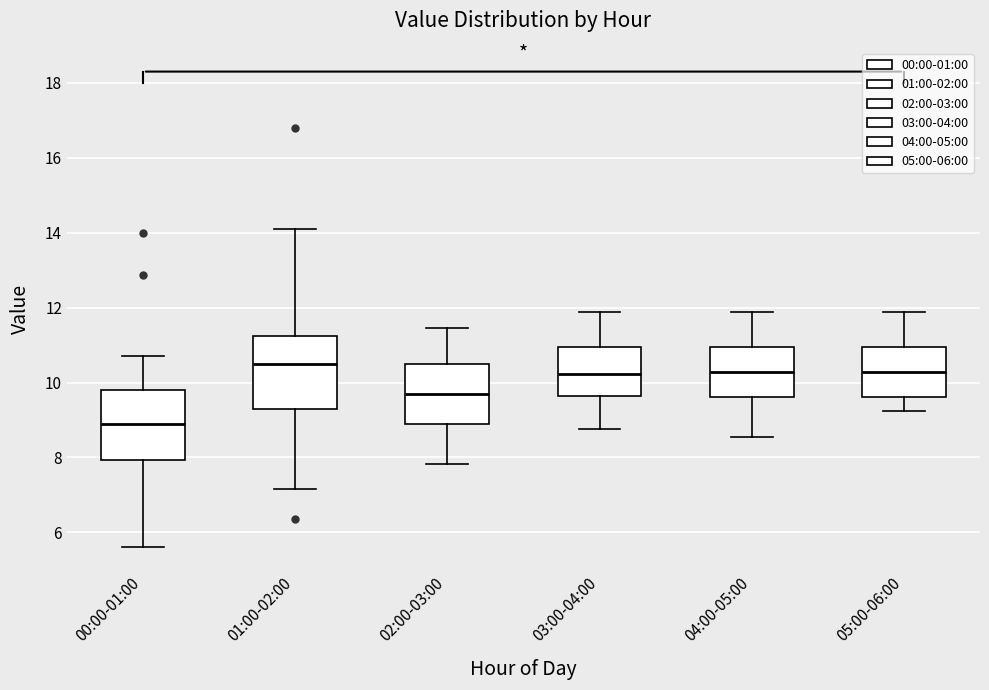

Reading left to right, read every box against the y-axis: the position of its median line, the range the box covers, and the ends of its whiskers. The values are not printed on the chart, so give them approximately, as read against the axis.

00:00-01:00: median 8.8, box 8.0 to 9.8, whiskers 5.6 to 10.8
01:00-02:00: median 10.4, box 9.2 to 11.2, whiskers 7.2 to 14.2
02:00-03:00: median 9.6, box 8.8 to 10.6, whiskers 7.8 to 11.4
03:00-04:00: median 10.2, box 9.6 to 11.0, whiskers 8.8 to 11.8
04:00-05:00: median 10.2, box 9.6 to 11.0, whiskers 8.6 to 11.8
05:00-06:00: median 10.2, box 9.6 to 11.0, whiskers 9.2 to 11.8